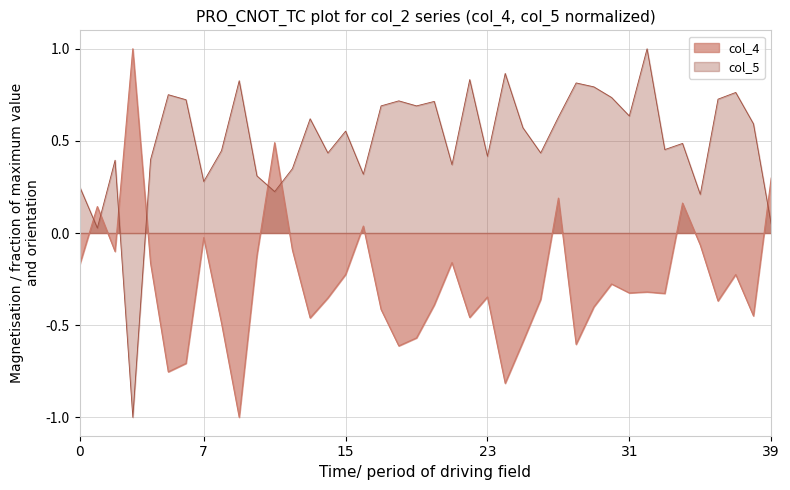

What is the minimum value shown in the chart?

-1.0